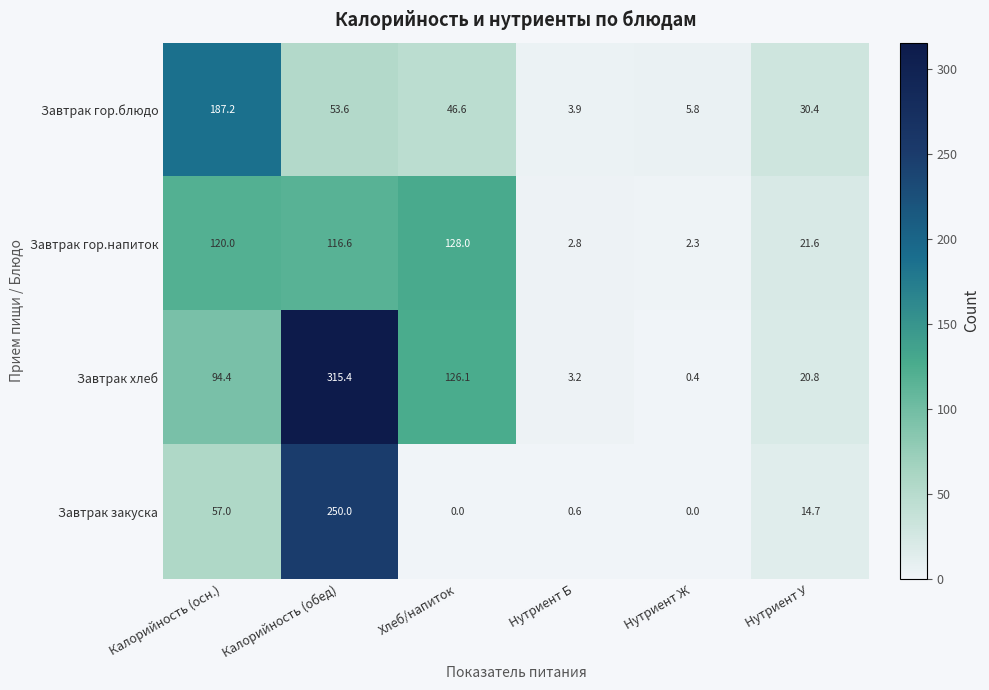

Which series has the largest range (max minus min)?

Завтрак хлеб